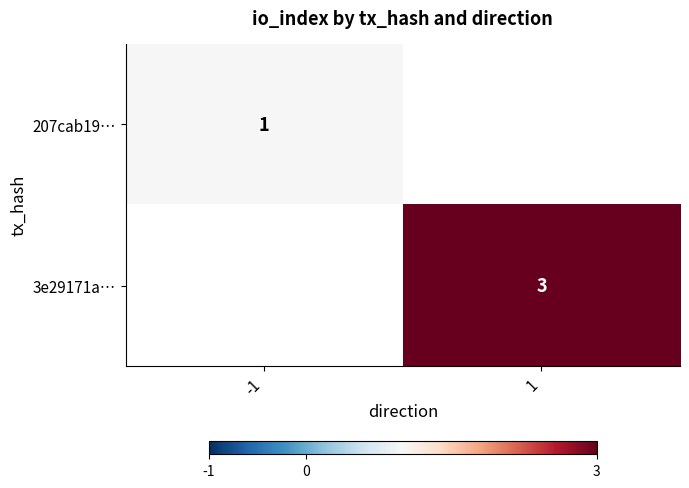

Is it true that 3e29171a… equals 2 at 1?

False